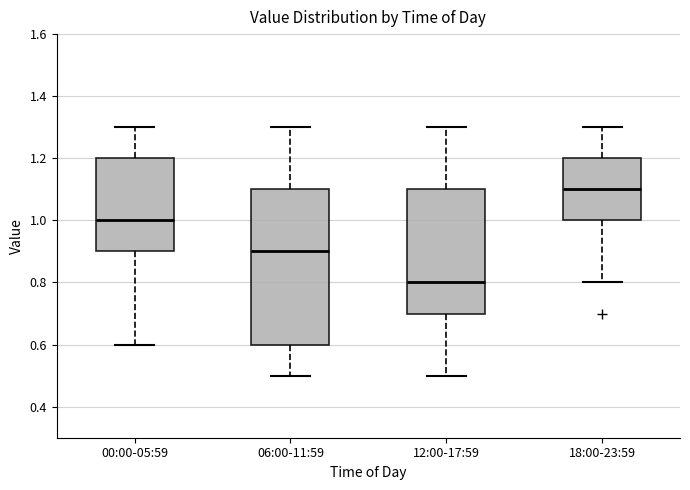

Where does the lower whisker of the box for 18:00-23:59 end on the y-axis? The values are not printed on the chart, so give them approximately, as read against the axis.

0.8